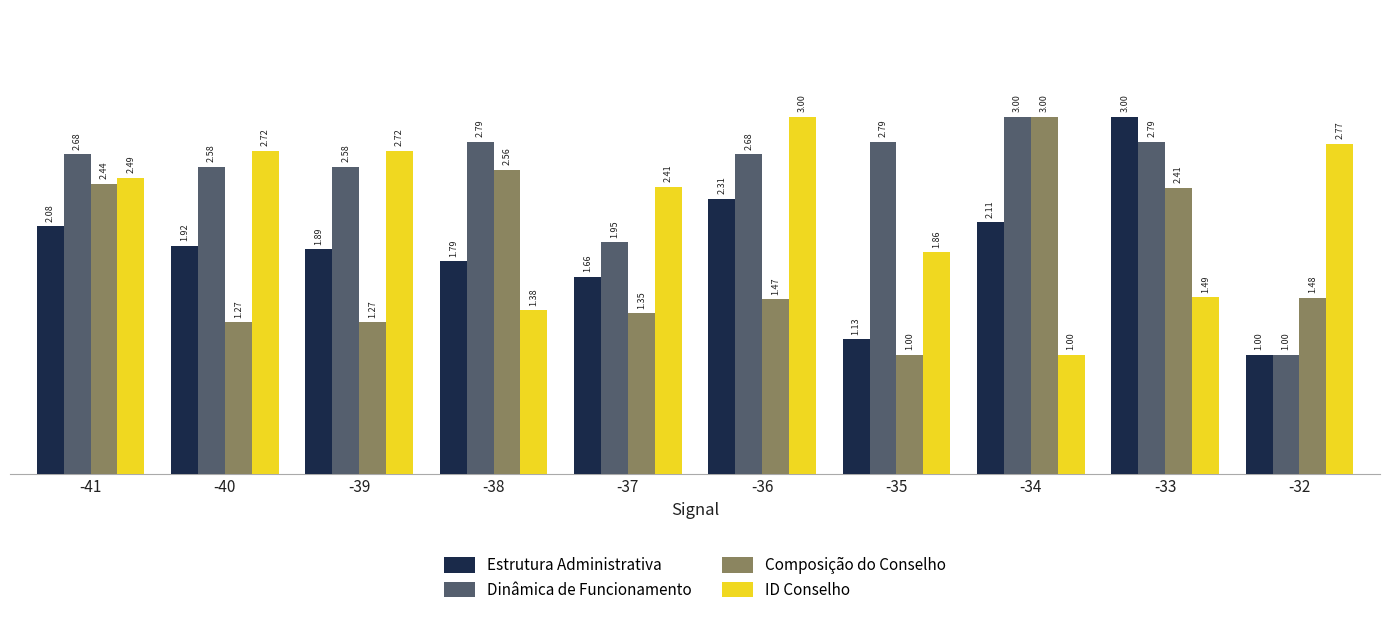

Does the chart contain stacked bars?

No